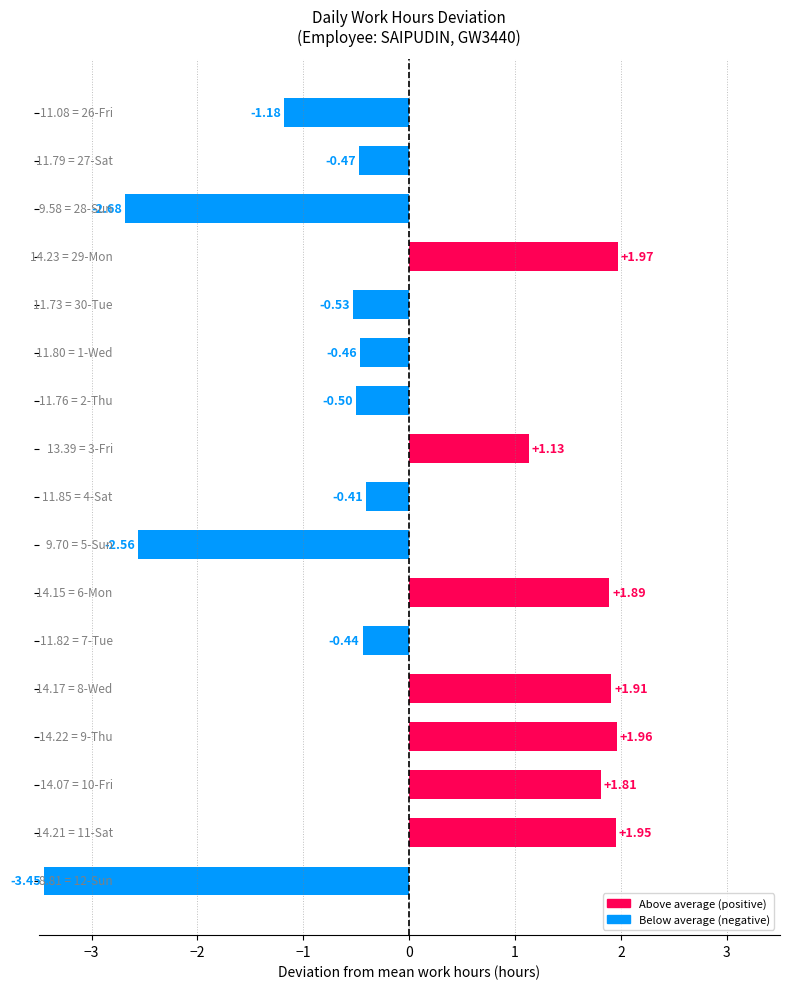

What is the difference between the maximum and minimum values?

5.4